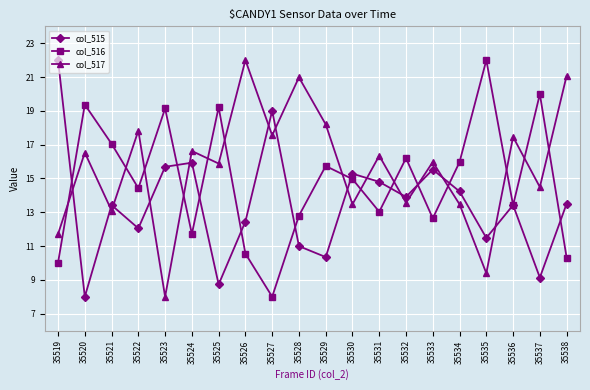

How many lines are shown in the chart?

3